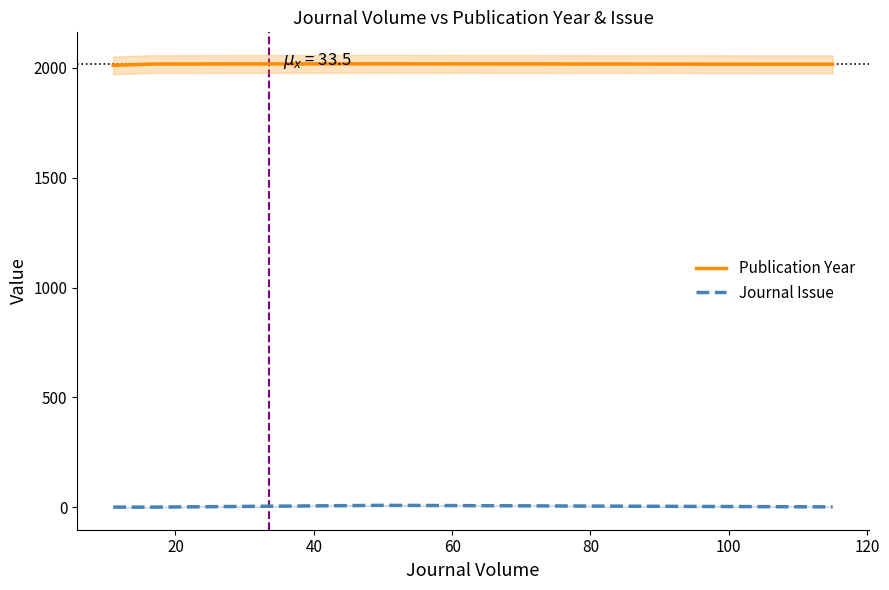

True or false: Publication Year and Journal Issue cross at least once.

False